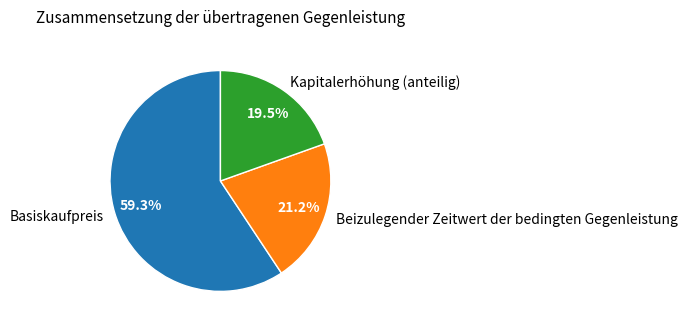

Between Beizulegender Zeitwert der bedingten Gegenleistung and Kapitalerhöhung (anteilig), which is larger?

Beizulegender Zeitwert der bedingten Gegenleistung